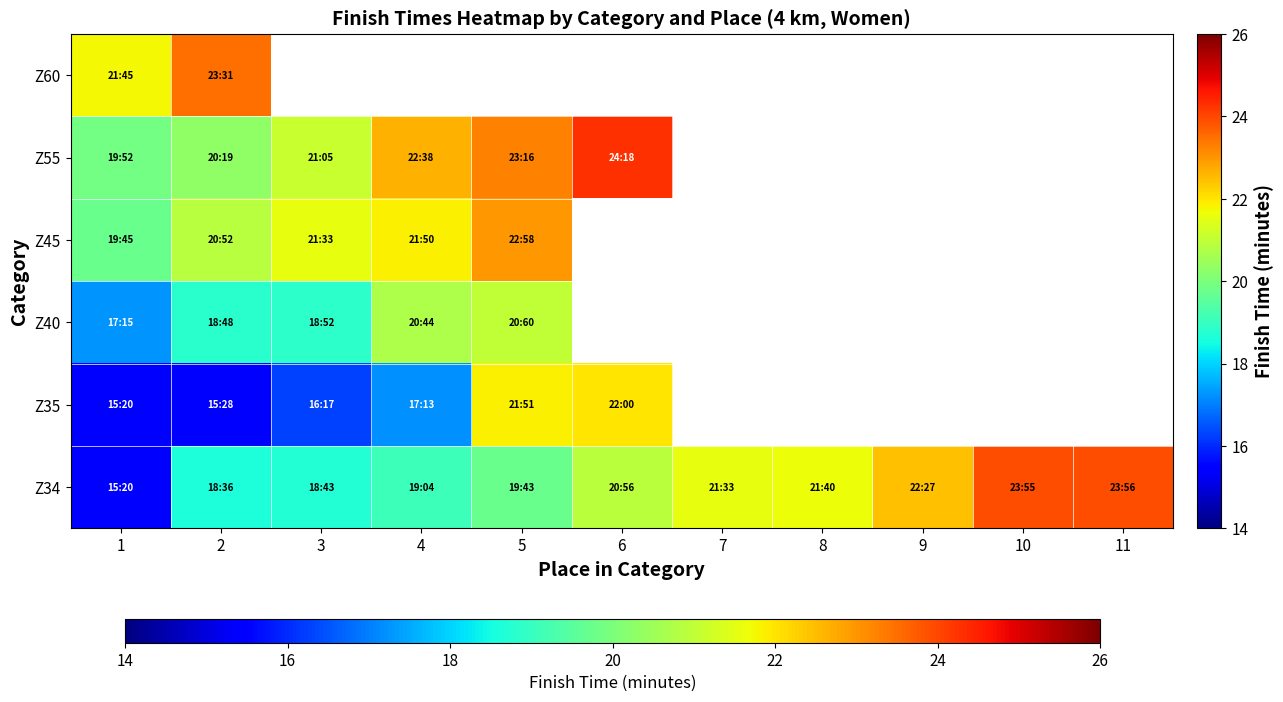

What is the greatest value displayed?

24.3